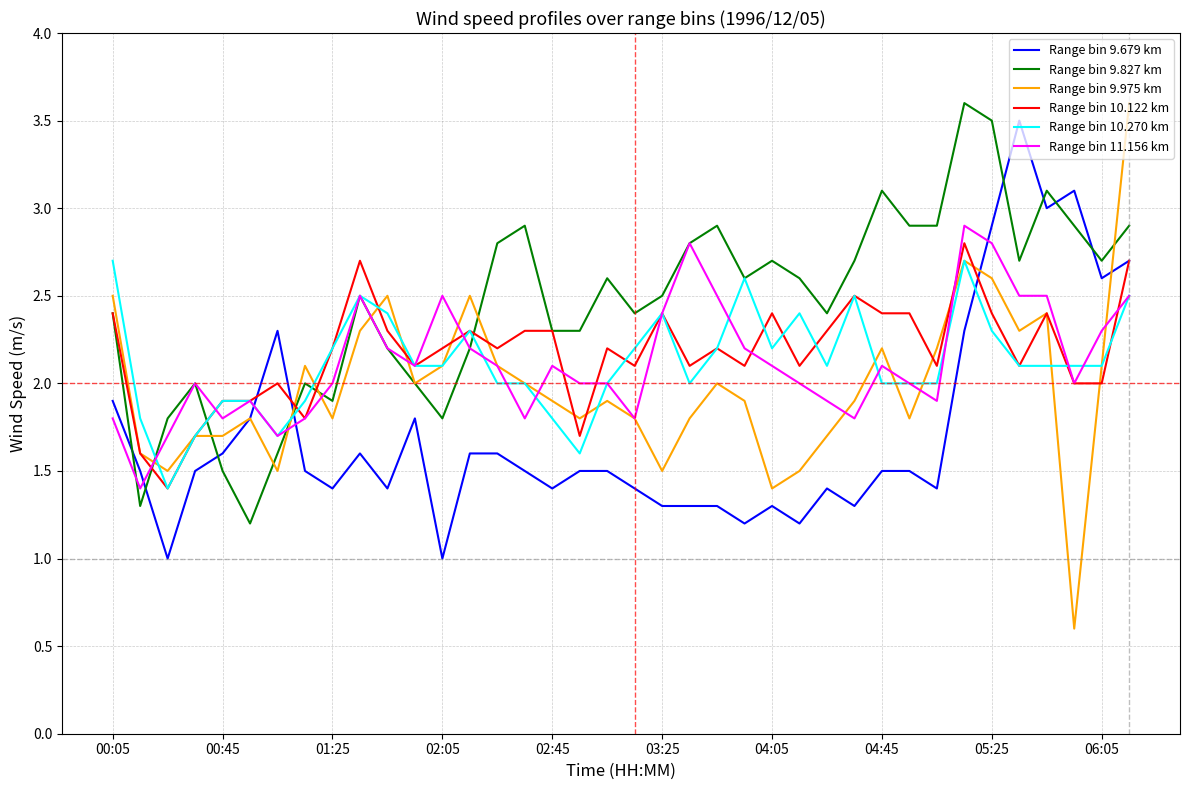

Which series has the largest range (max minus min)?

Range bin 9.975 km